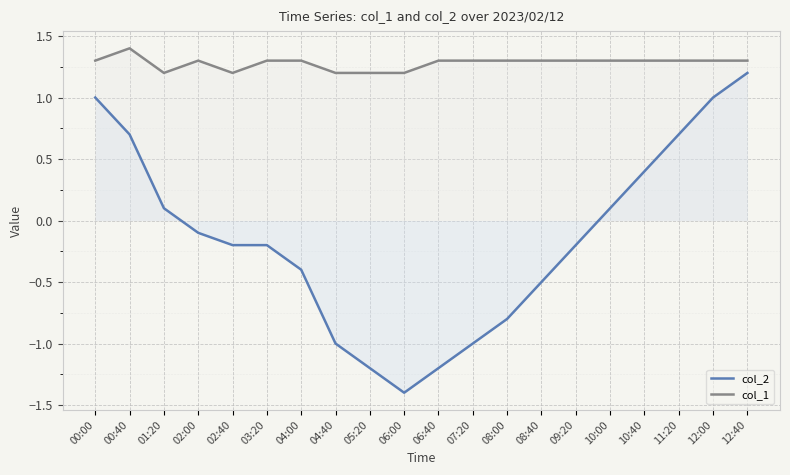

True or false: col_1 has a value of 0.7 at 06:40.

False